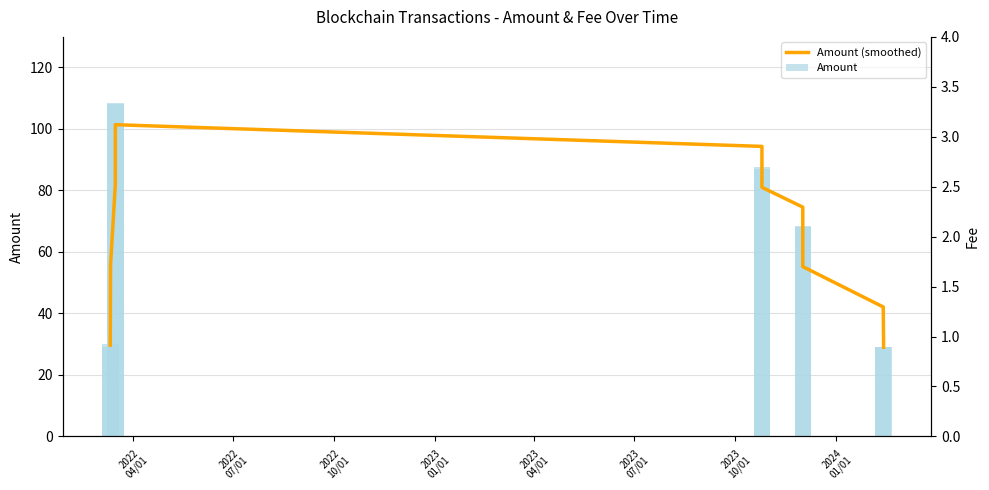

Which series has the largest range (max minus min)?

Amount